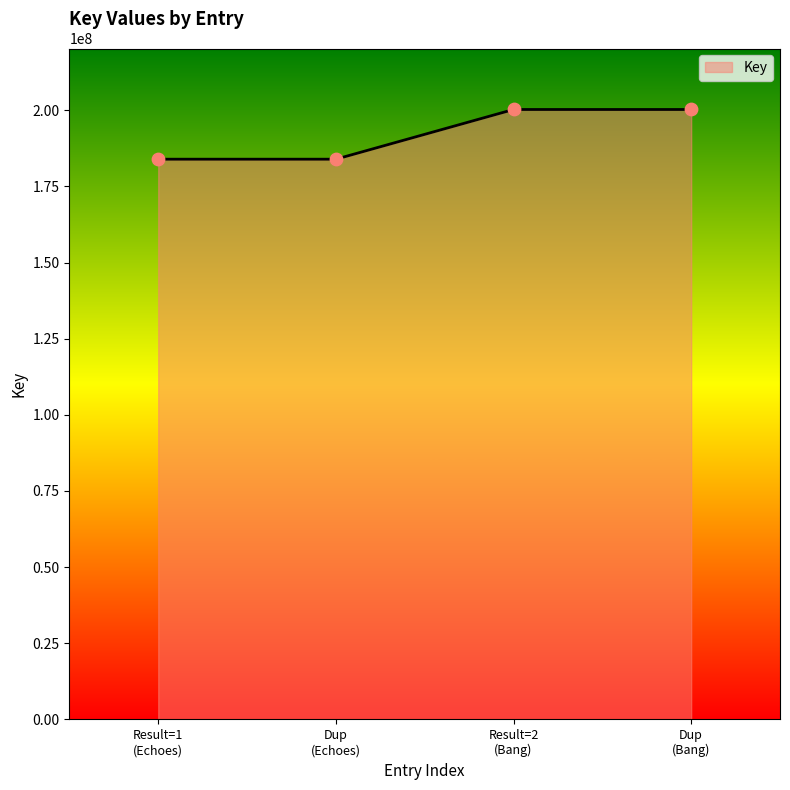

What is the sum of all values?

768297556